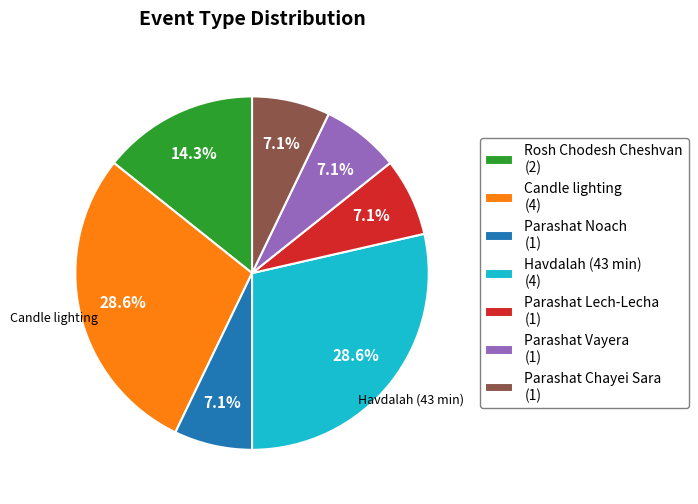

Do Rosh Chodesh Cheshvan (2) and Havdalah (43 min) (4) together represent more than half of the pie?

No